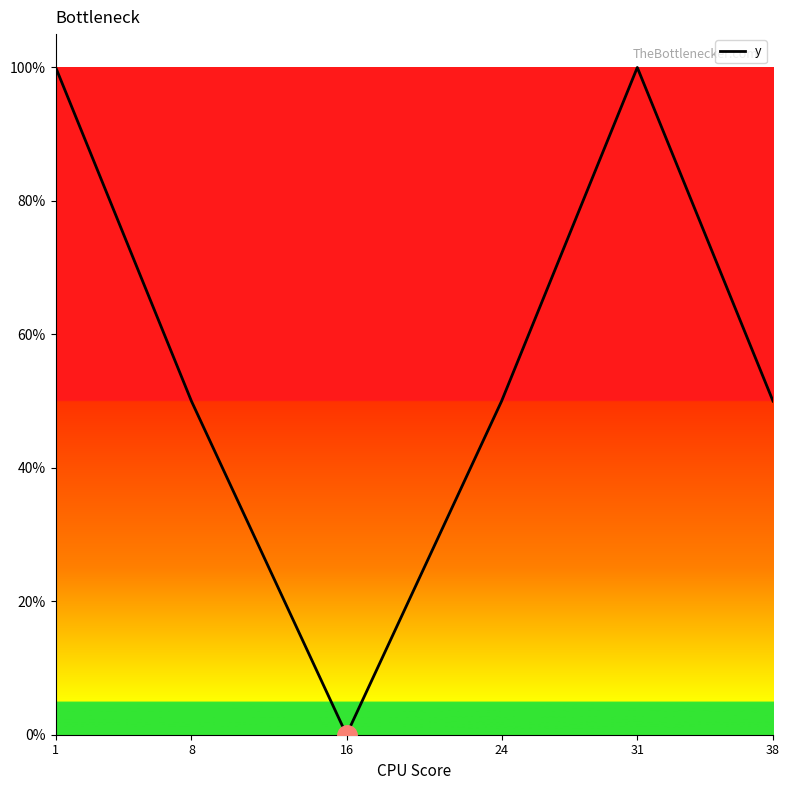

Is it true that the value at 16 is -0.4?

False